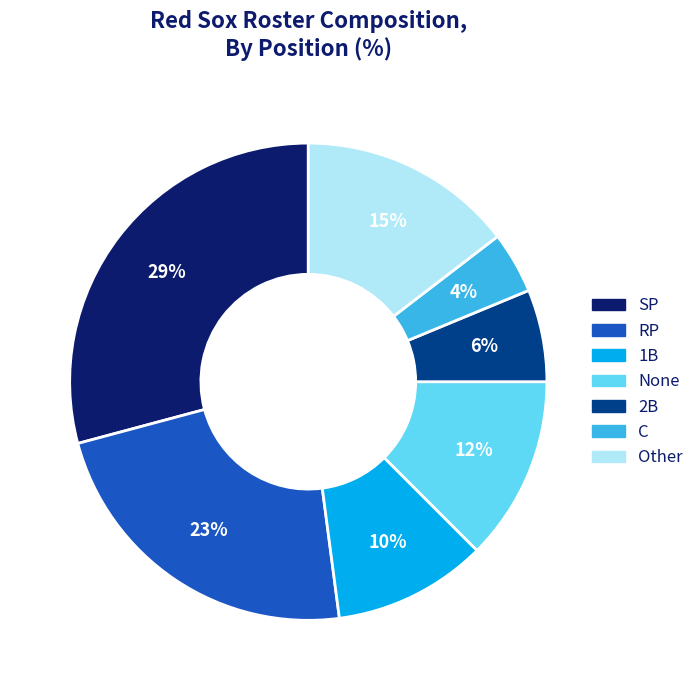

To the nearest percent, what is the average slice percentage?

14%